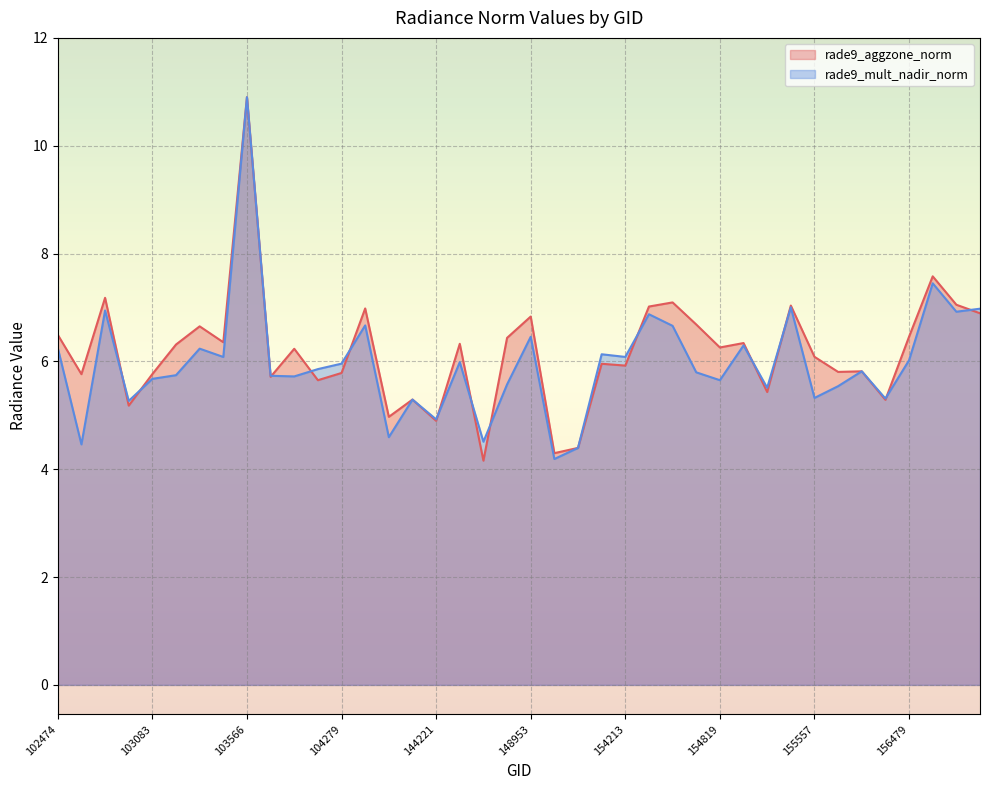

Read the rade9_mult_nadir_norm value at 103083.

5.7